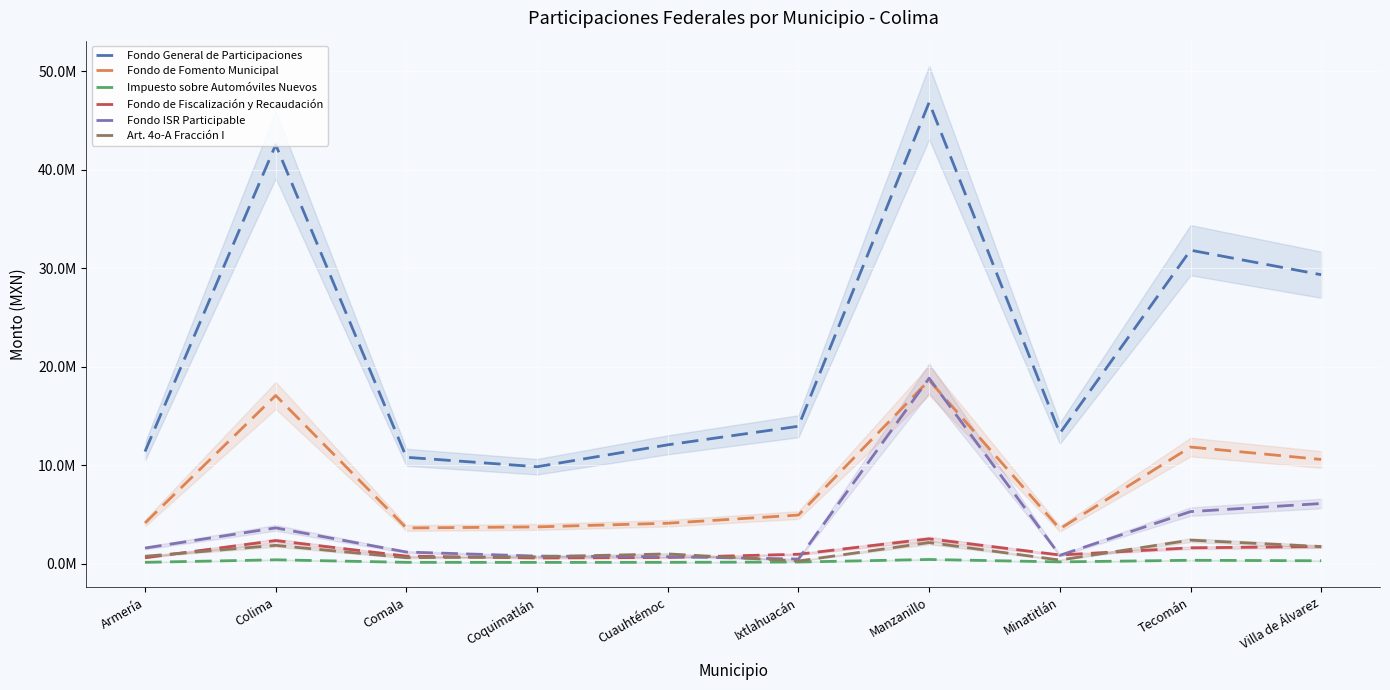

What is the difference between the second highest and minimum values in the Impuesto sobre Automóviles Nuevos series?

263277.3